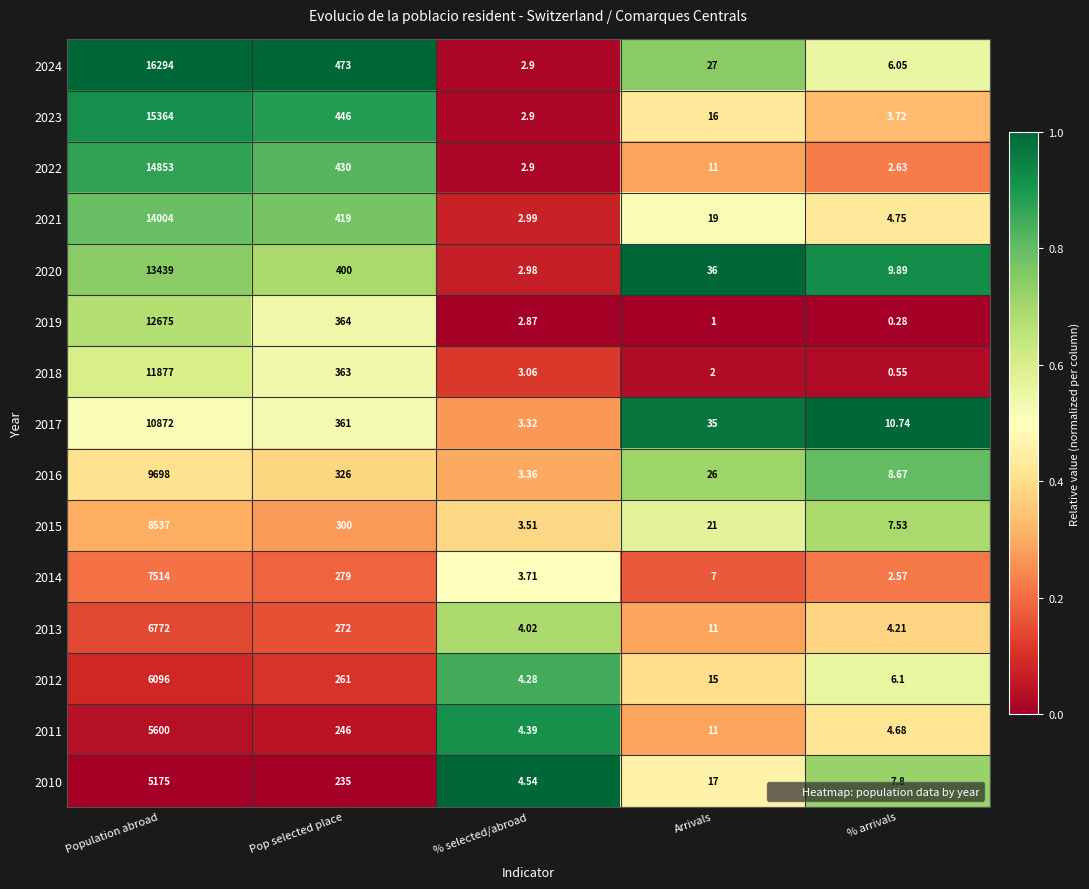

At which label does 2023 first exceed 16?

Population abroad